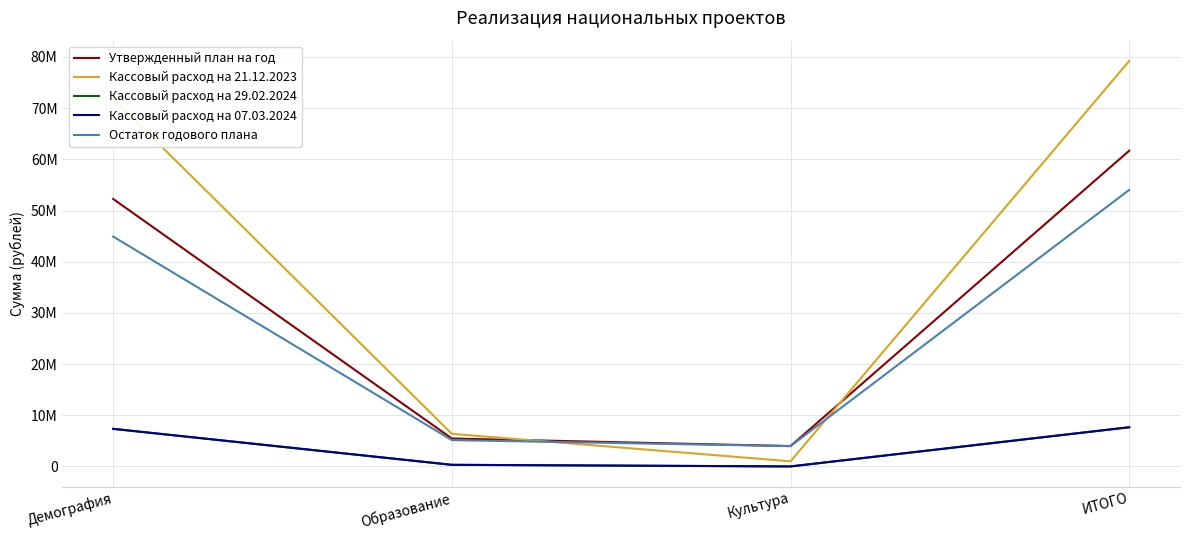

True or false: Утвержденный план на год and Кассовый расход на 07.03.2024 cross at least once.

False